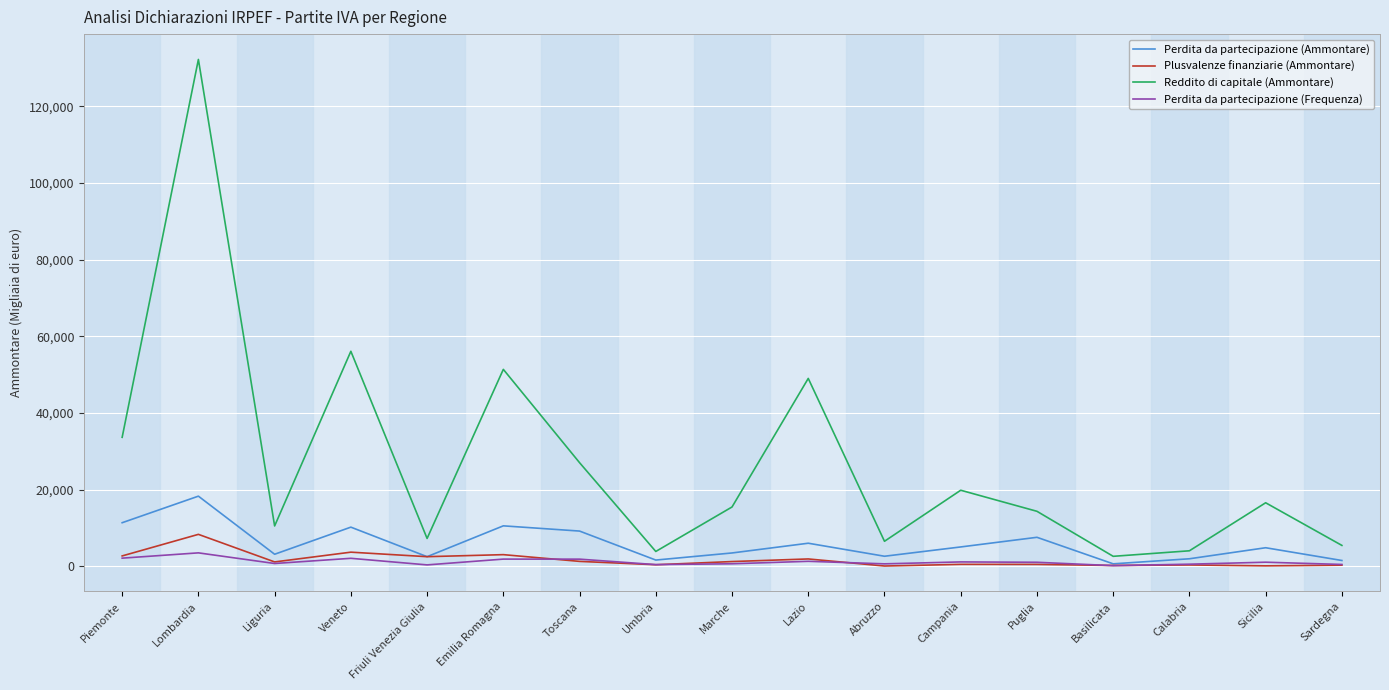

True or false: Reddito di capitale (Ammontare) has a value of 15491 at Marche.

True